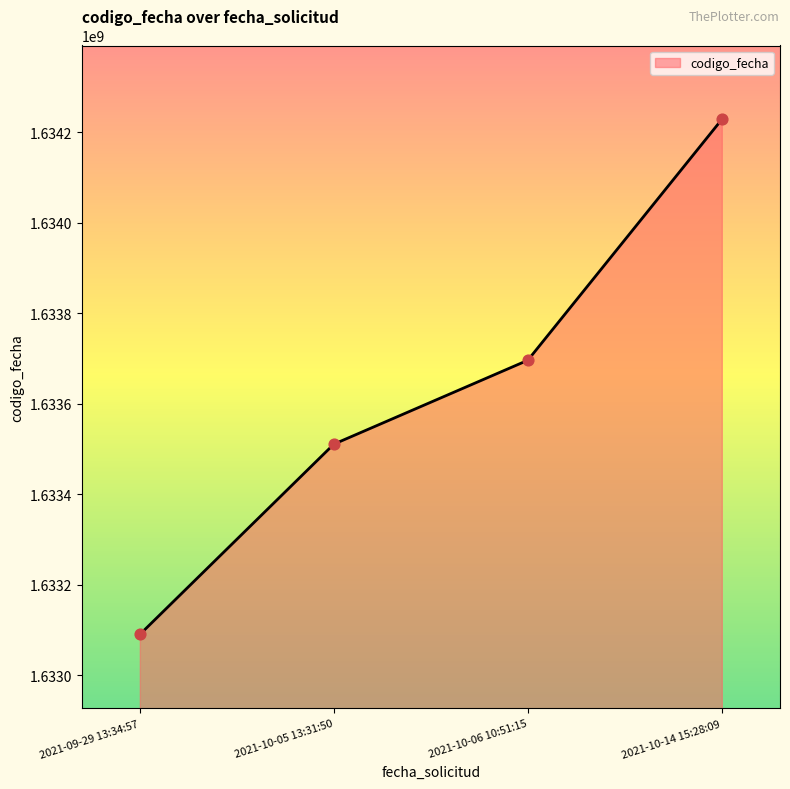

Which has a higher value, 2021-09-29 13:34:57 or 2021-10-06 10:51:15?

2021-10-06 10:51:15